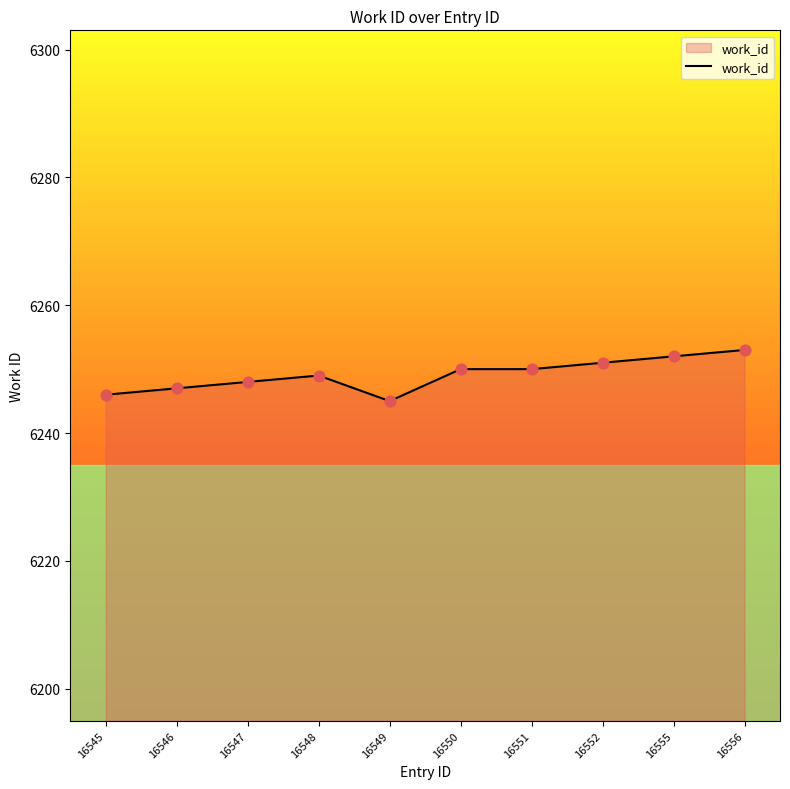

What is the change in value from 16548 to 16549?

-4